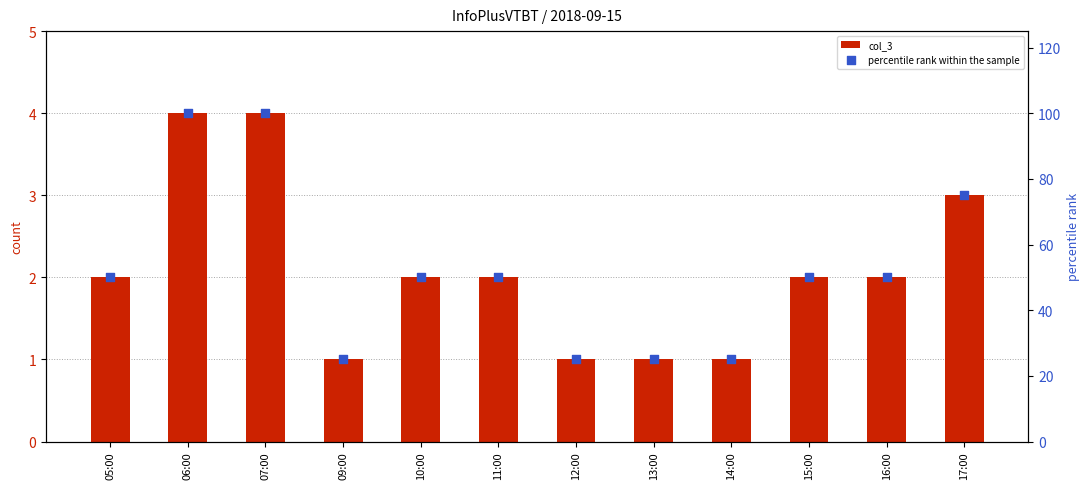

At which category is the sum across all series the highest?

06:00